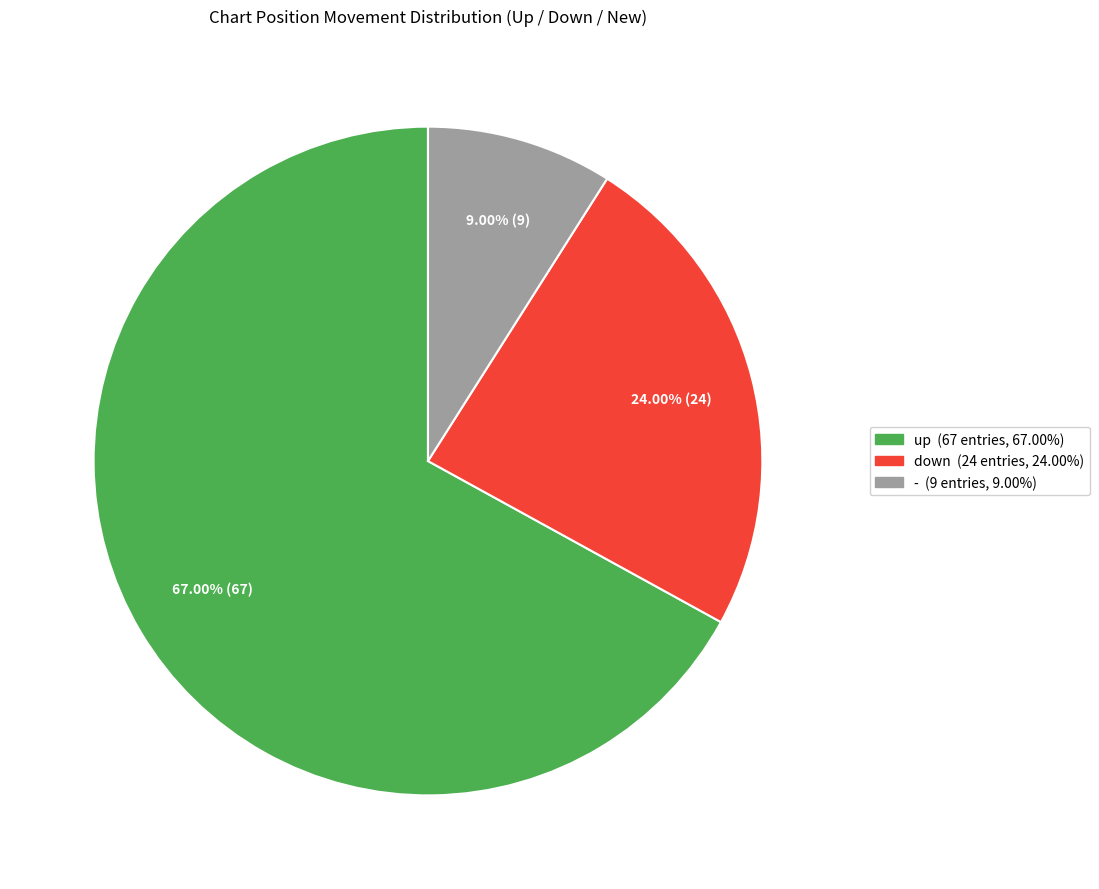

Combined, what portion of the pie is - and down?

33.0%